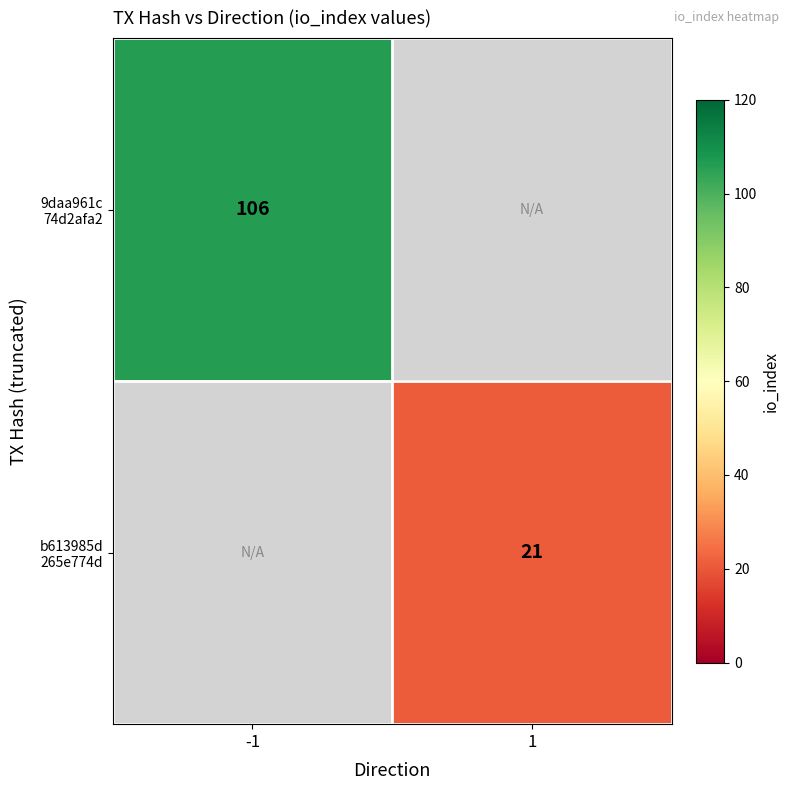

Rank the categories by b613985d 265e774d value from lowest to highest.

-1, 1